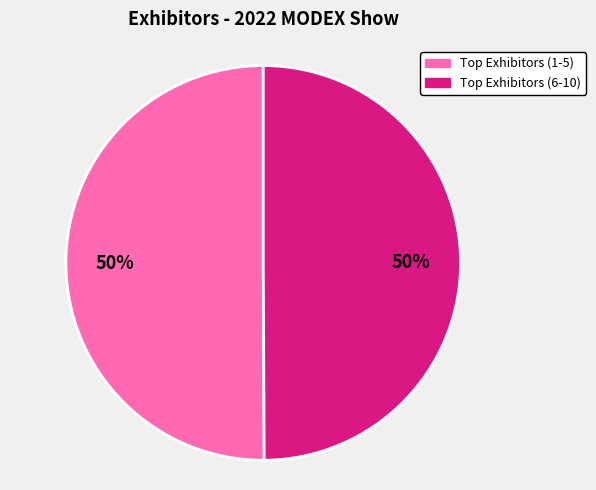

To the nearest percent, what is the average slice percentage?

50%